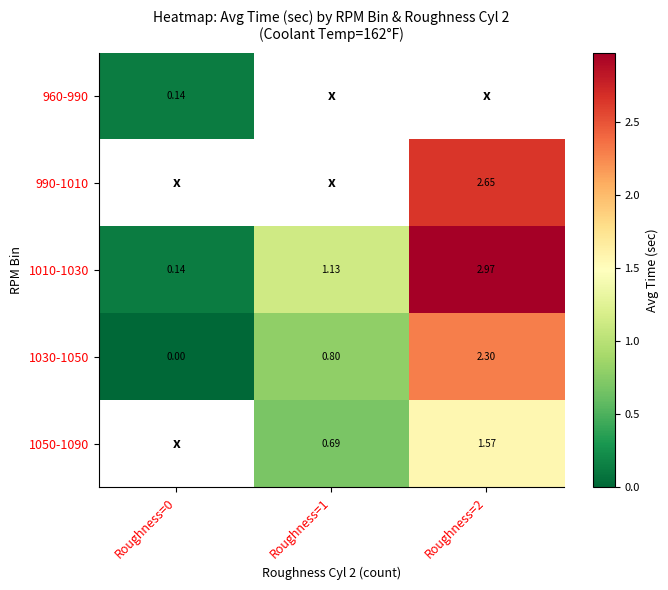

How many values in the 1010-1030 series exceed 1?

2